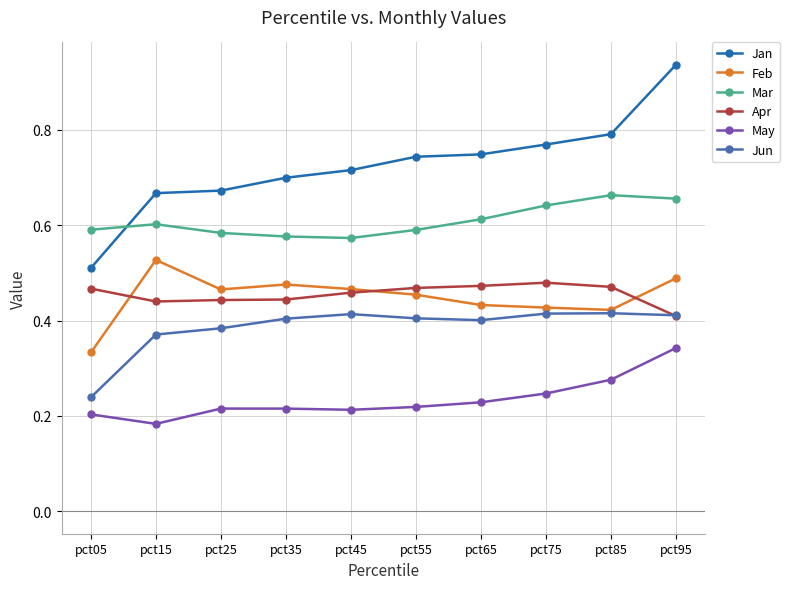

Rank the series at pct35 from lowest to highest value.

May, Jun, Apr, Feb, Mar, Jan